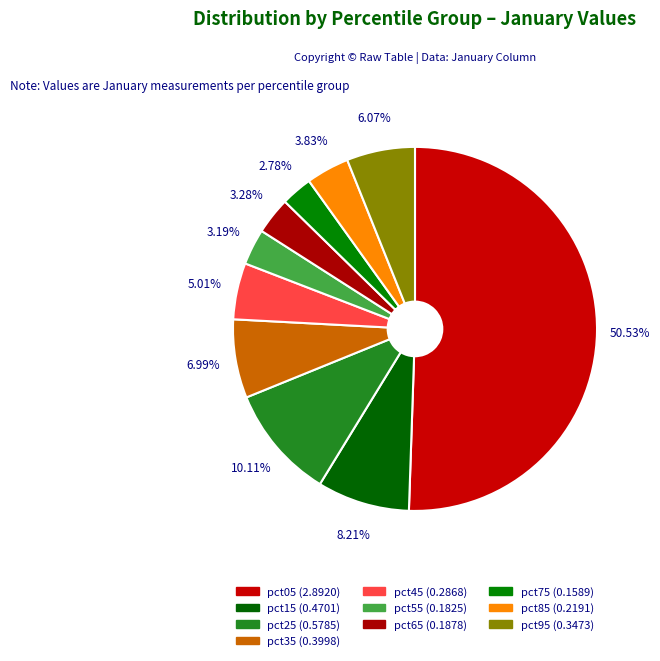

What percentage is the pct95 slice, to the nearest percent?

6%